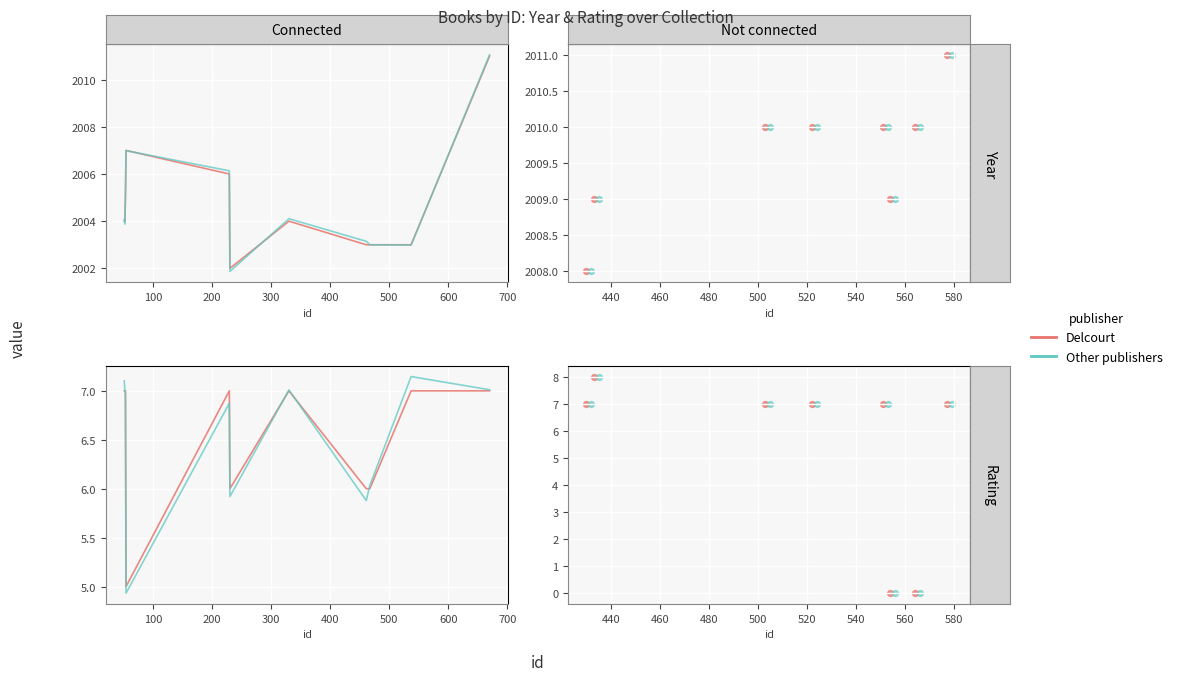

Which series reaches the minimum Y coordinate?

Delcourt